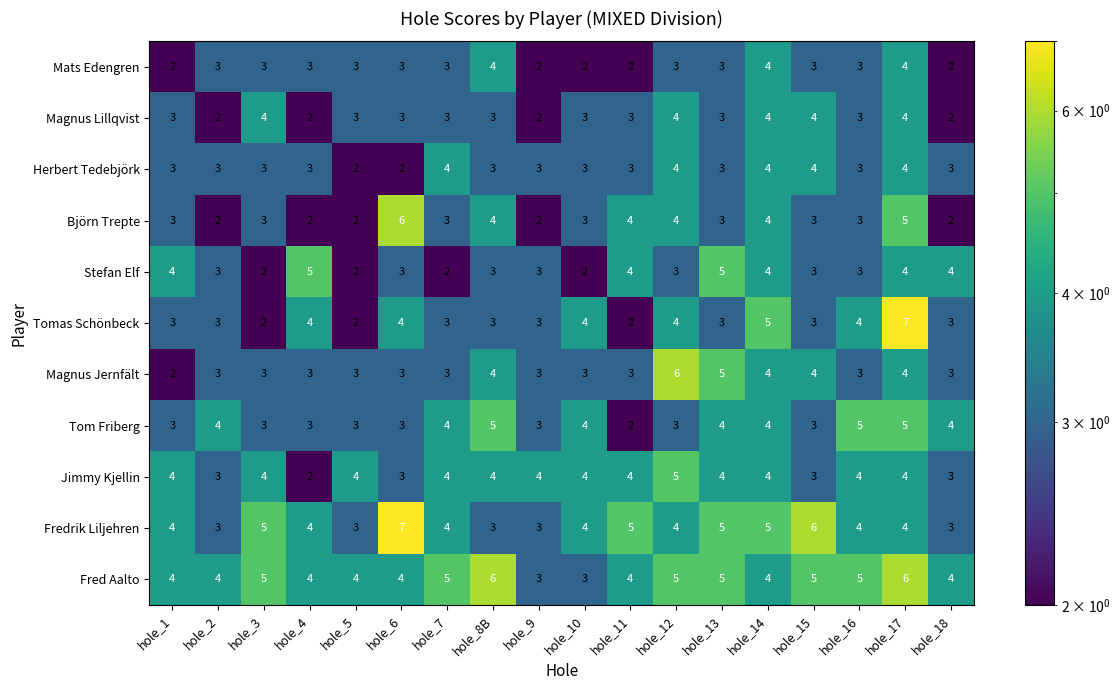

At which label does Björn Trepte reach its peak?

hole_6